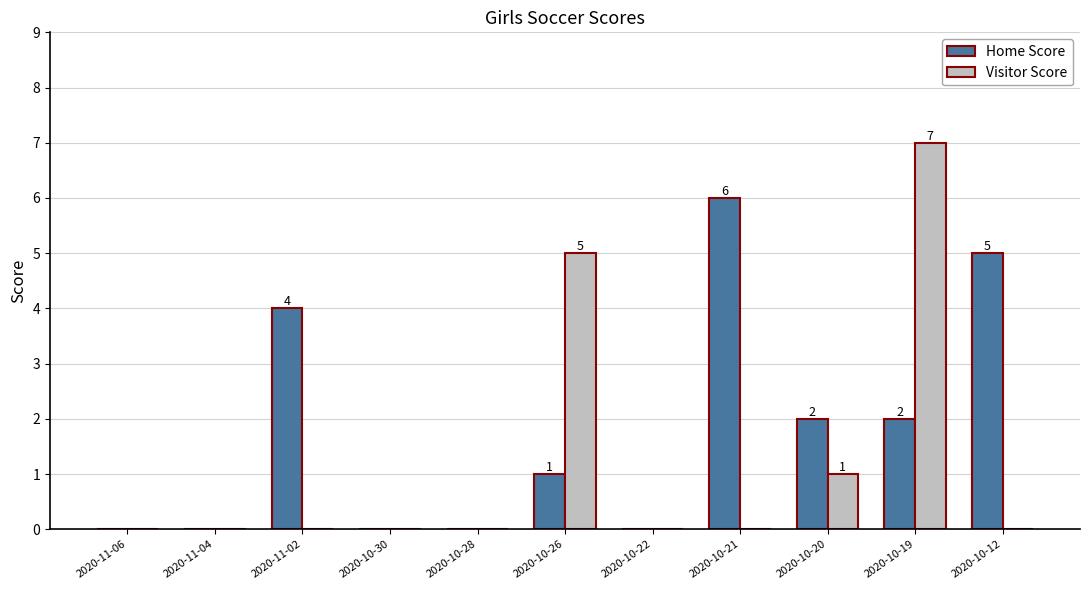

How many categories are shown in the chart?

11